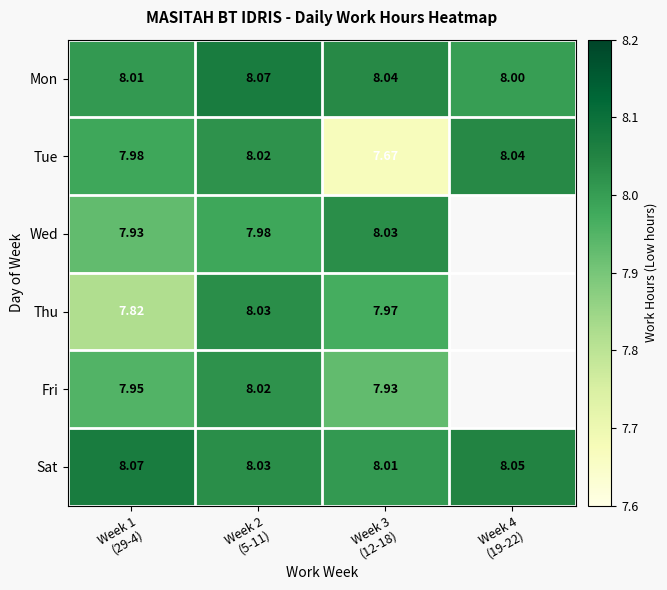

What is the highest value of the Sat series?

8.1